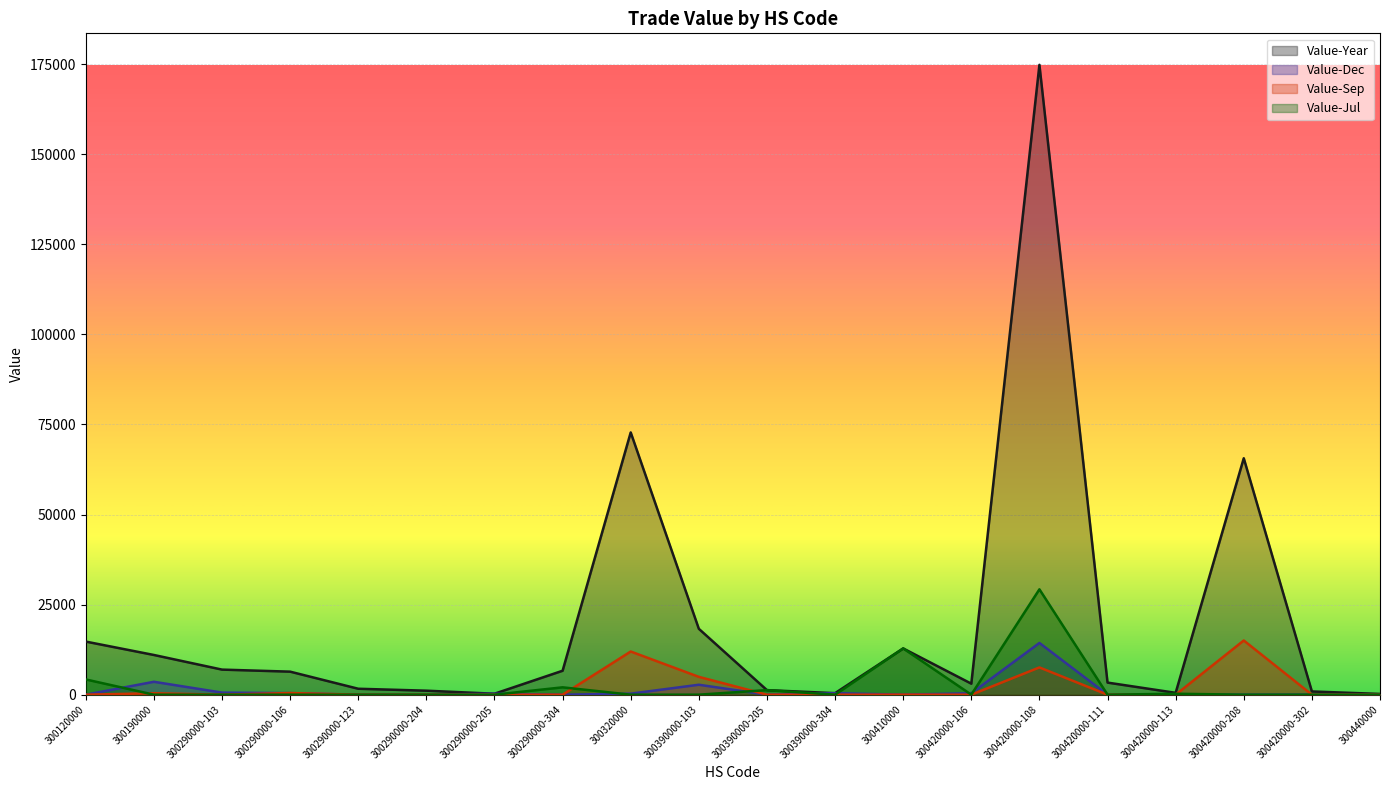

In Value-Sep, how many points are higher than both neighbors (excluding endpoints)?

5